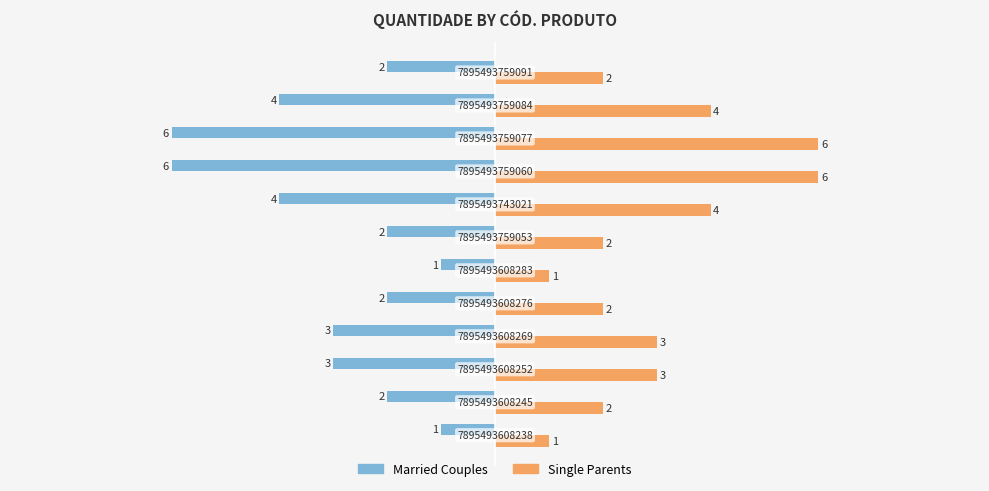

List the series in order of their peak value, highest first.

Single Parents, Married Couples